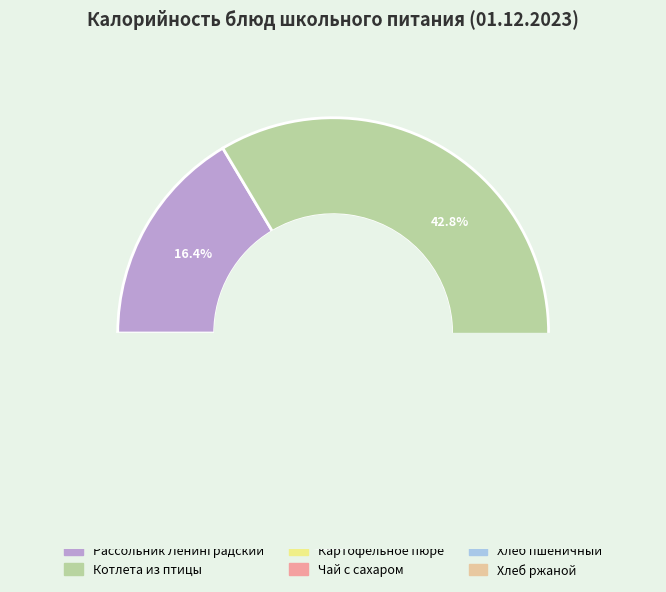

Between Картофельное пюре and Хлеб ржаной, which is larger?

Картофельное пюре